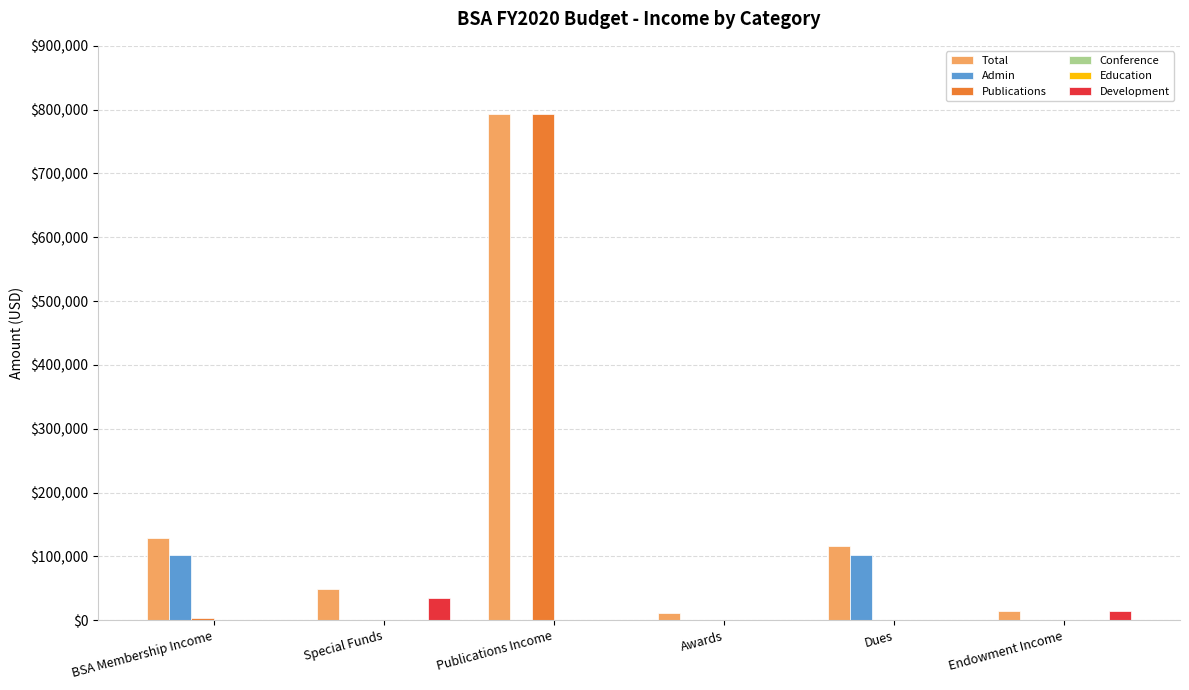

Reading left to right, list all the values displayed in this chart.

Total: 128836	49500	793716	12000	117036	15000
Admin: 102036	0	0	0	102036	0
Publications: 3800	0	793716	0	0	0
Conference: 0	0	0	0	0	0
Education: 0	0	0	0	0	0
Development: 0	35000	0	0	0	15000